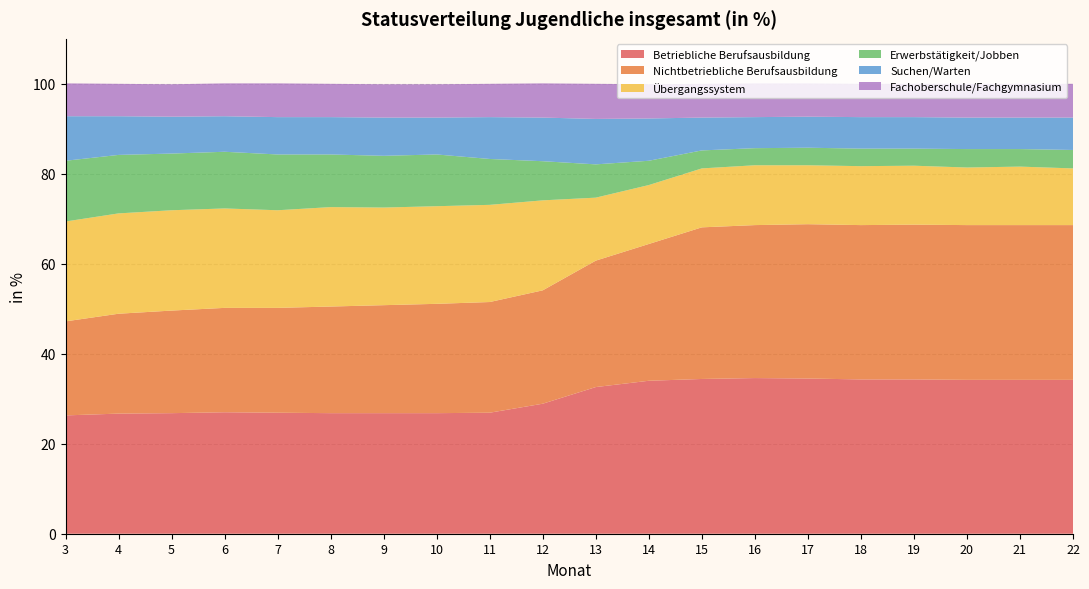

Reading left to right, transcribe all the data shown in this chart.

Betriebliche Berufsausbildung: 26.3	26.7	26.8	27.0	26.9	26.8	26.8	26.8	26.9	28.9	32.6	34.0	34.4	34.6	34.5	34.3	34.3	34.2	34.2	34.2
Nichtbetriebliche Berufsausbildung: 20.9	22.2	22.8	23.2	23.3	23.7	24.0	24.3	24.6	25.2	28.1	30.4	33.7	34.0	34.3	34.3	34.4	34.4	34.4	34.4
Übergangssystem: 22.2	22.3	22.3	22.1	21.7	22.1	21.7	21.7	21.6	20.0	14.0	13.1	13.1	13.3	13.1	13.1	13.1	12.8	13.0	12.6
Erwerbstätigkeit/Jobben: 13.5	13.0	12.6	12.6	12.4	11.7	11.5	11.5	10.2	8.7	7.4	5.4	4.0	3.8	3.9	3.9	3.8	4.1	3.9	4.1
Suchen/Warten: 9.9	8.6	8.2	7.9	8.3	8.3	8.5	8.2	9.3	9.7	10.1	9.4	7.3	6.9	6.9	7.0	7.0	7.0	7.0	7.2
Fachoberschule/Fachgymnasium: 7.3	7.2	7.2	7.3	7.5	7.4	7.4	7.4	7.4	7.6	7.8	7.6	7.5	7.5	7.4	7.4	7.4	7.5	7.5	7.5